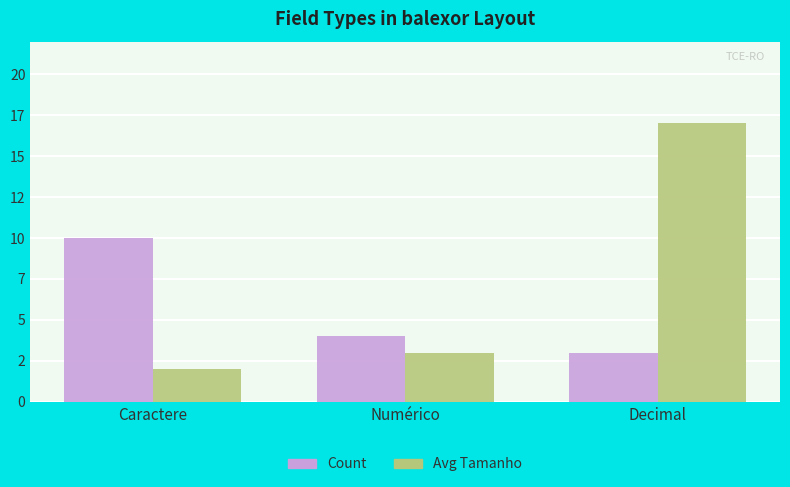

What are all the series names shown in the legend?

Count, Avg Tamanho